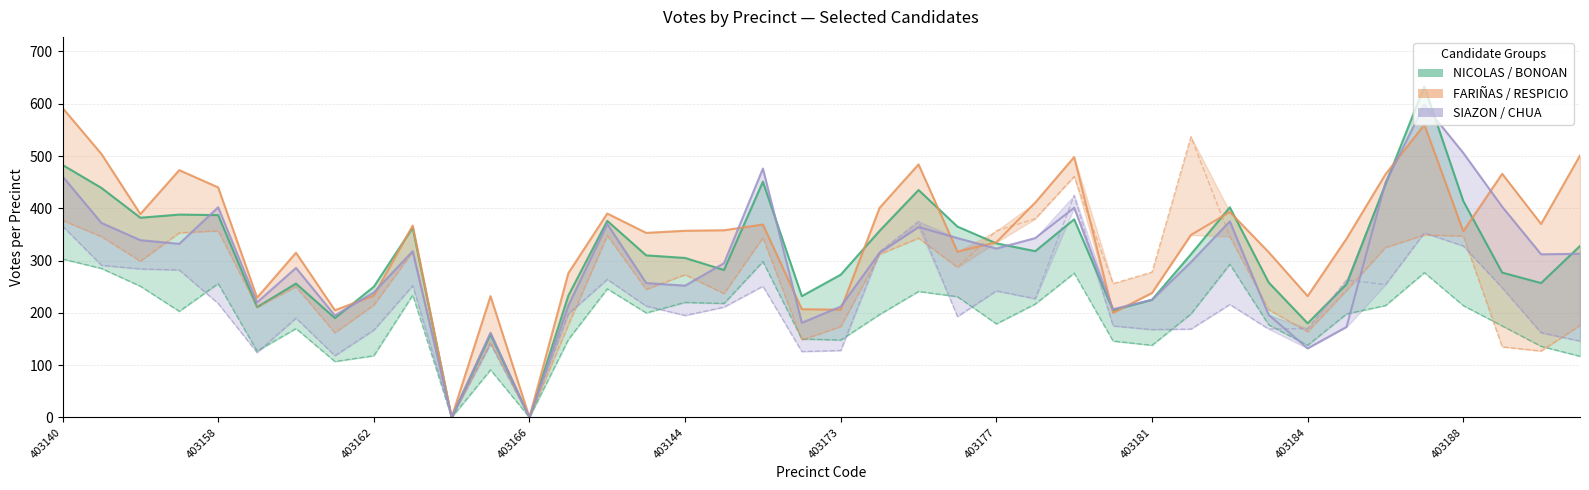

The value of RESPICIO, FRANKLIN DANTE (NP) at 403177 is 250. True or false?

True